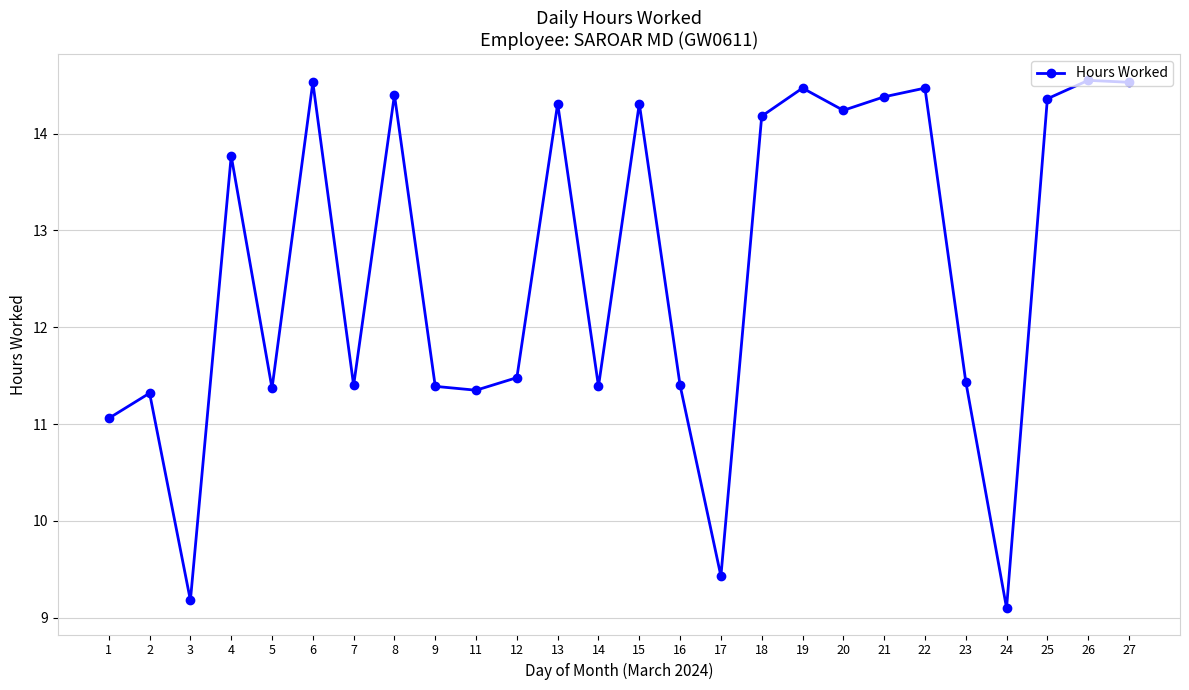

Is it true that the value at 8 is 14.4?

True